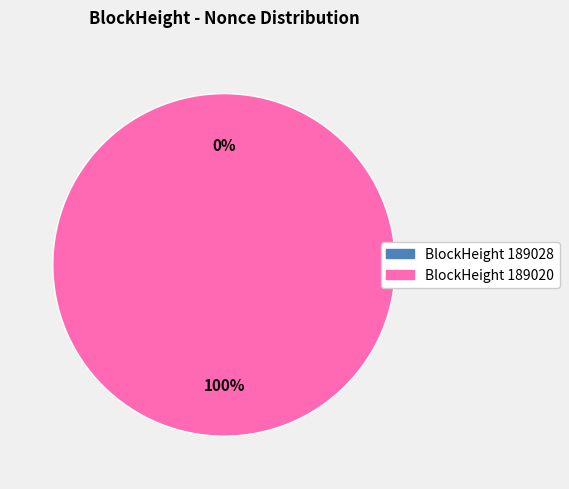

What is the majority slice?

189020